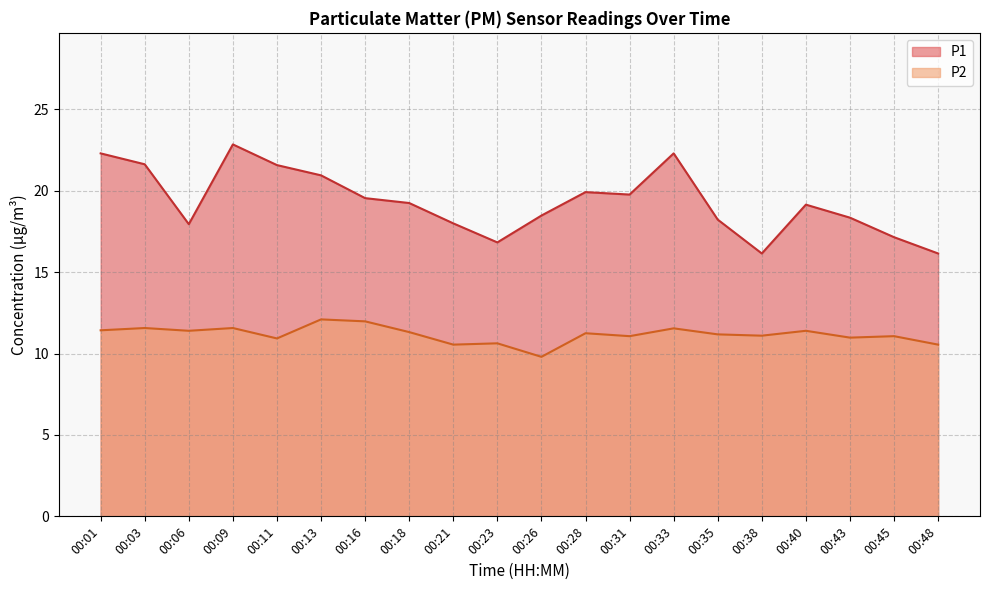

The P2 series shows 11.6 at 00:03. True or false?

True